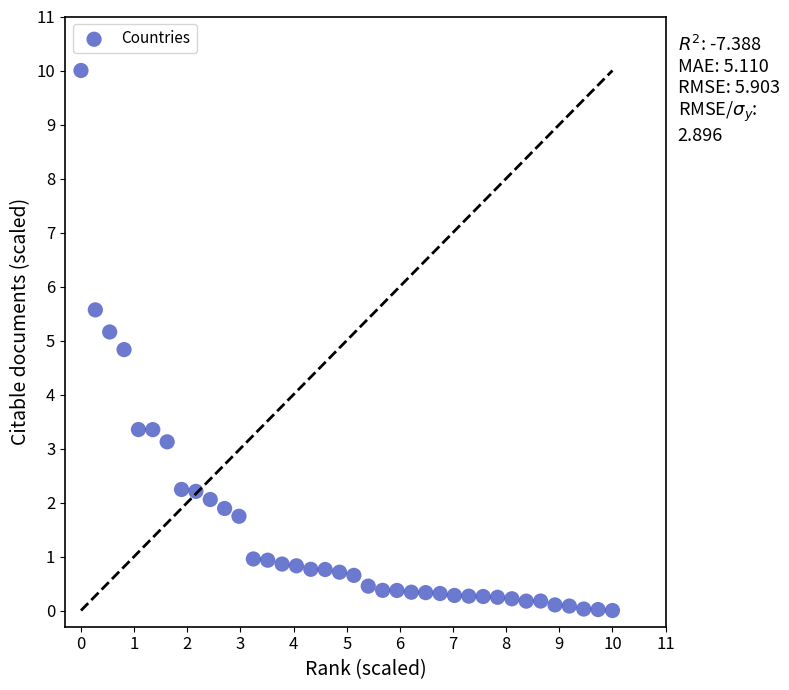

What is the range of X values (max minus min)?

10.0